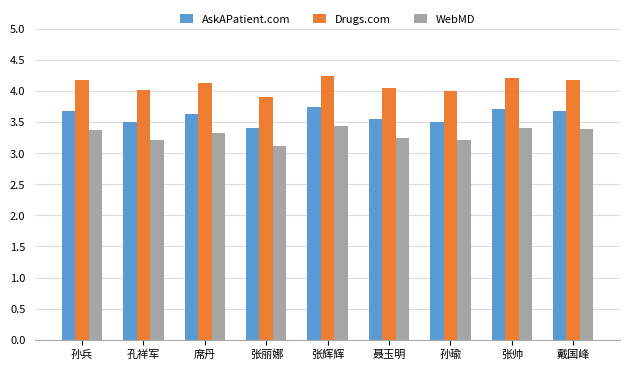

What is the sum of the Drugs.com values at 孙兵 and 席丹?

8.3